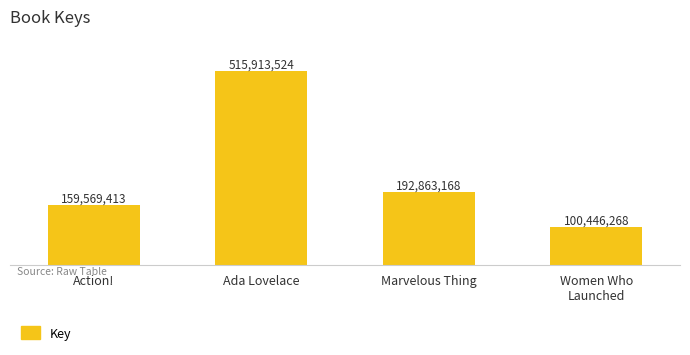

Rank the categories by value from highest to lowest.

Ada Lovelace, Marvelous Thing, Action!, Women Who
Launched